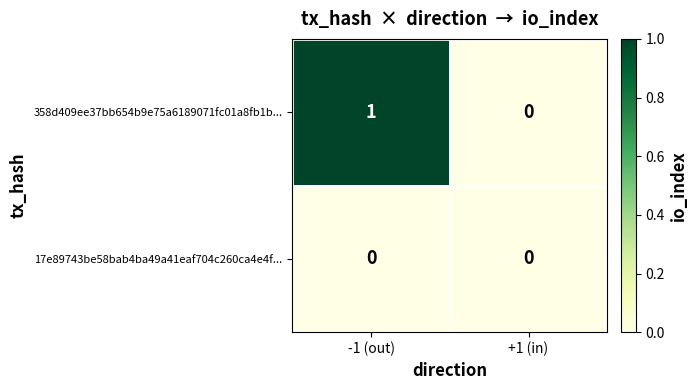

How many data points does each series have?

2